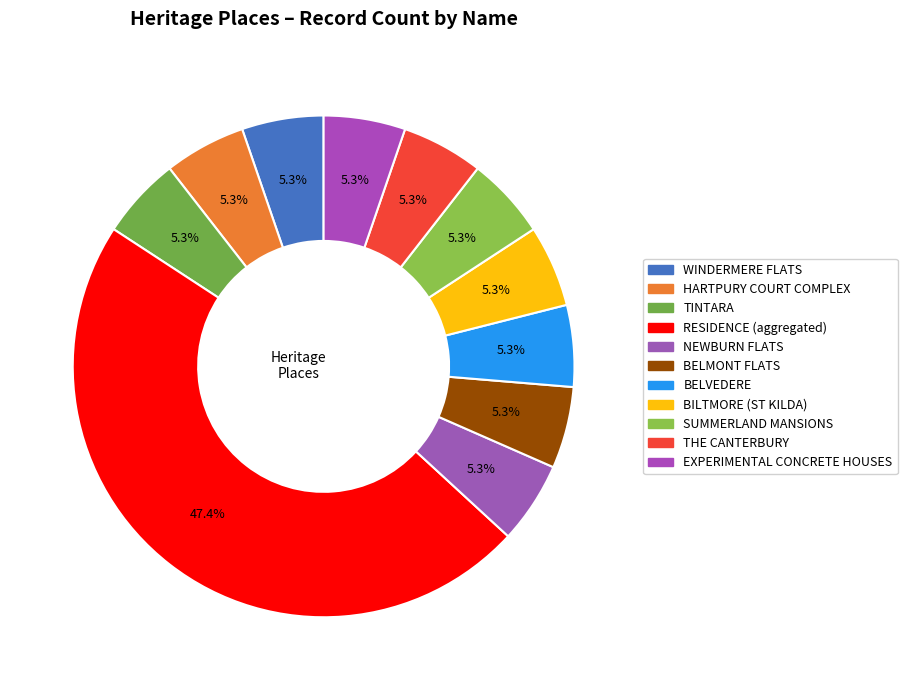

To the nearest percent, what portion does HARTPURY COURT COMPLEX represent?

5%